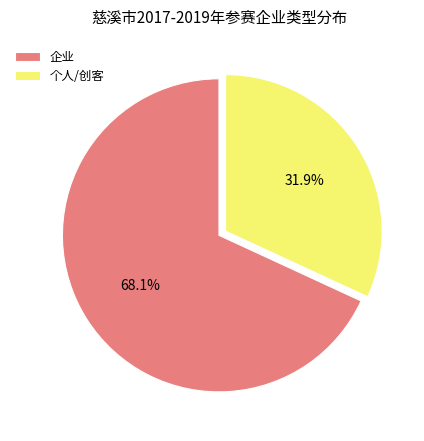

Is 个人/创客 the majority of the pie?

No